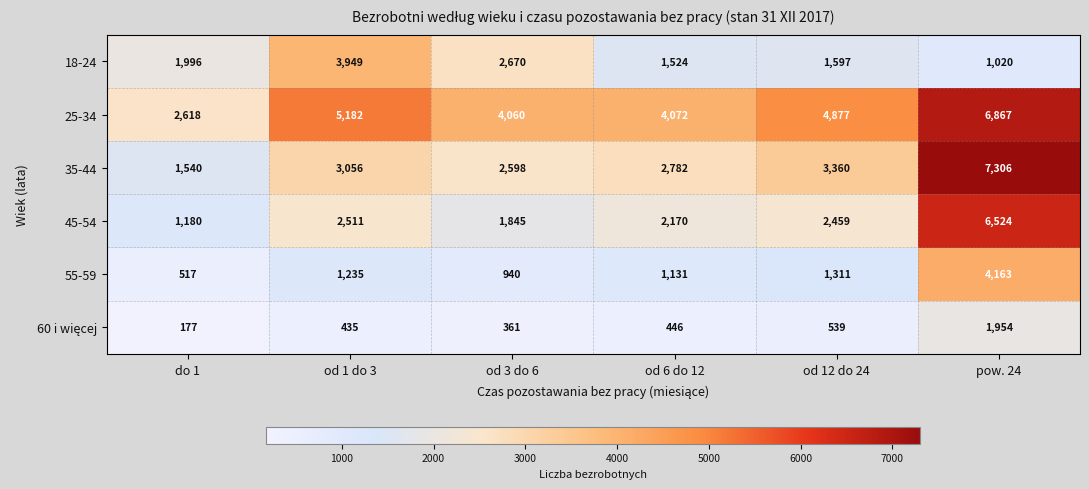

What value does the 55-59 series have at od 3 do 6, to the nearest 10?

940